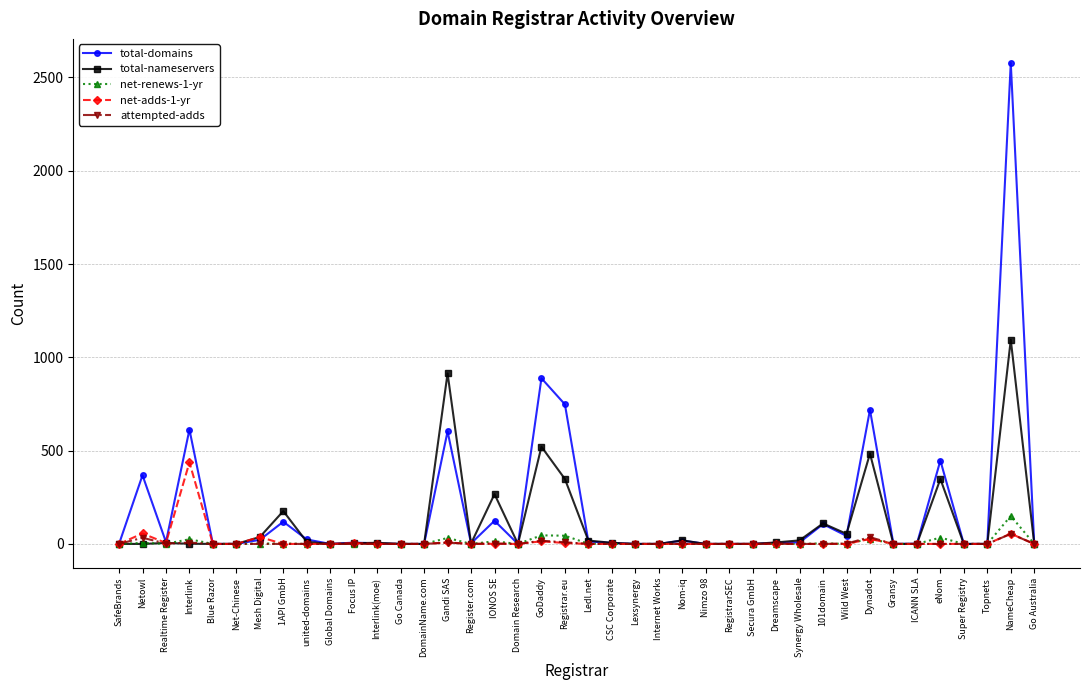

Is it true that net-adds-1-yr equals 0 at eNom?

True